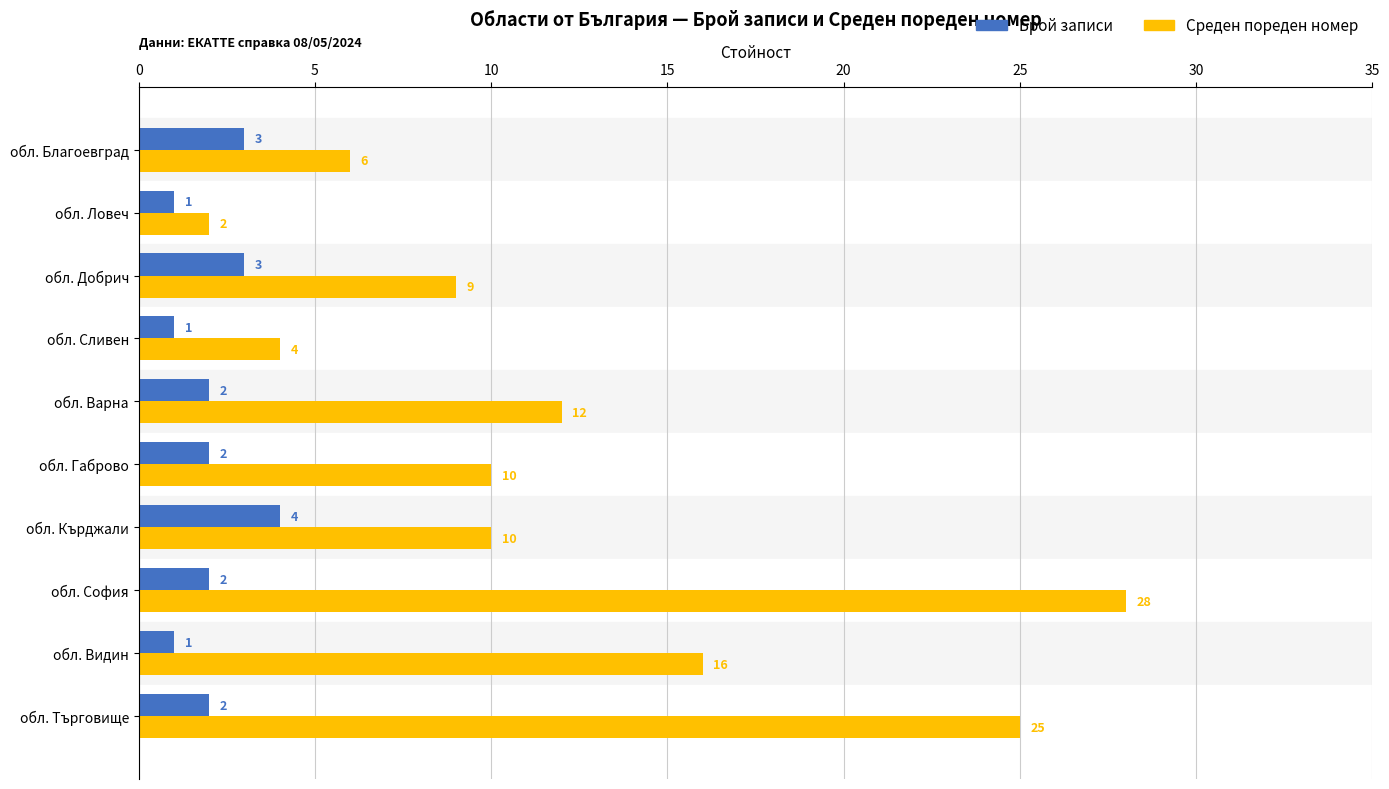

Rank the series by their average value, from lowest to highest.

Брой записи, Среден пореден номер